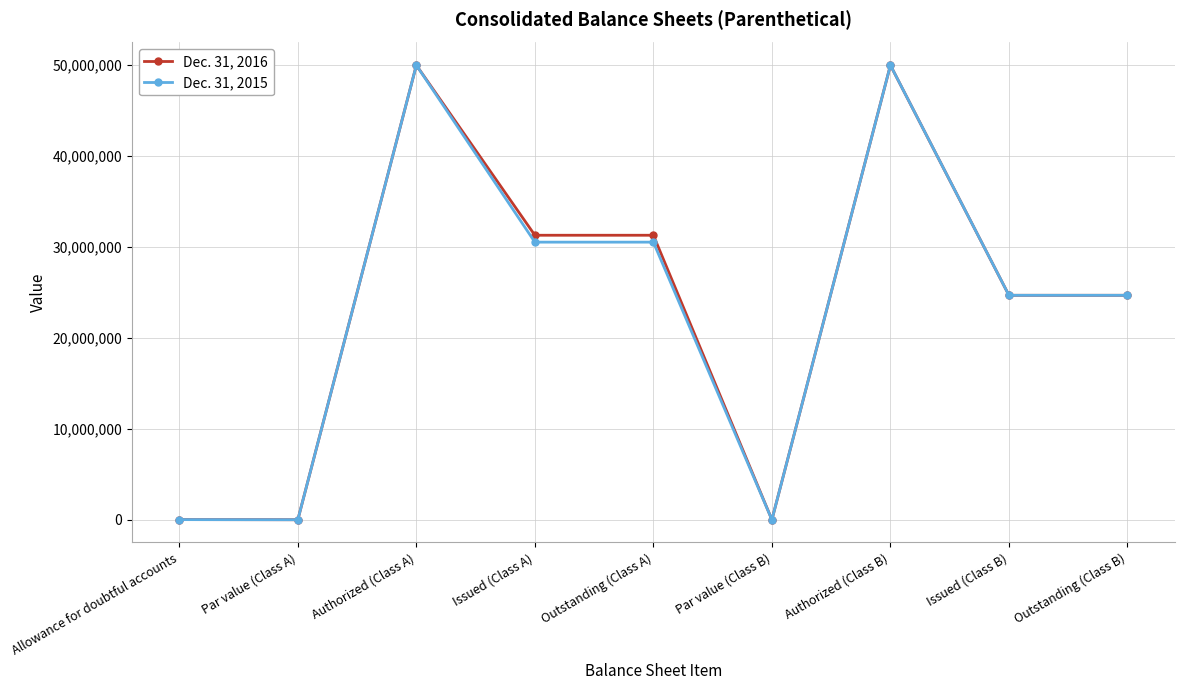

List the series in order of their overall mean, highest first.

Dec. 31, 2016, Dec. 31, 2015